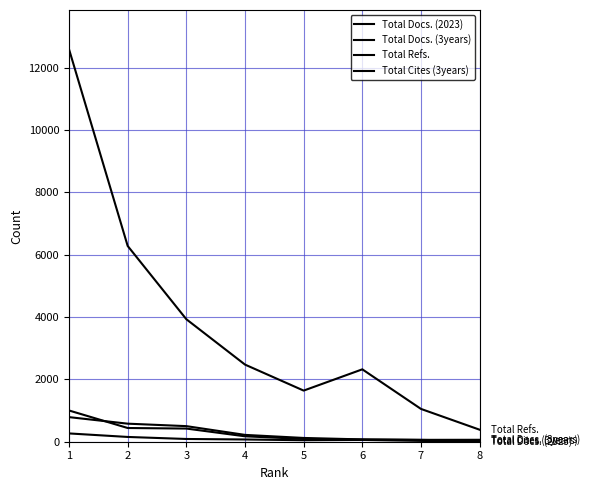

Does the chart display data point markers on the line(s)?

No